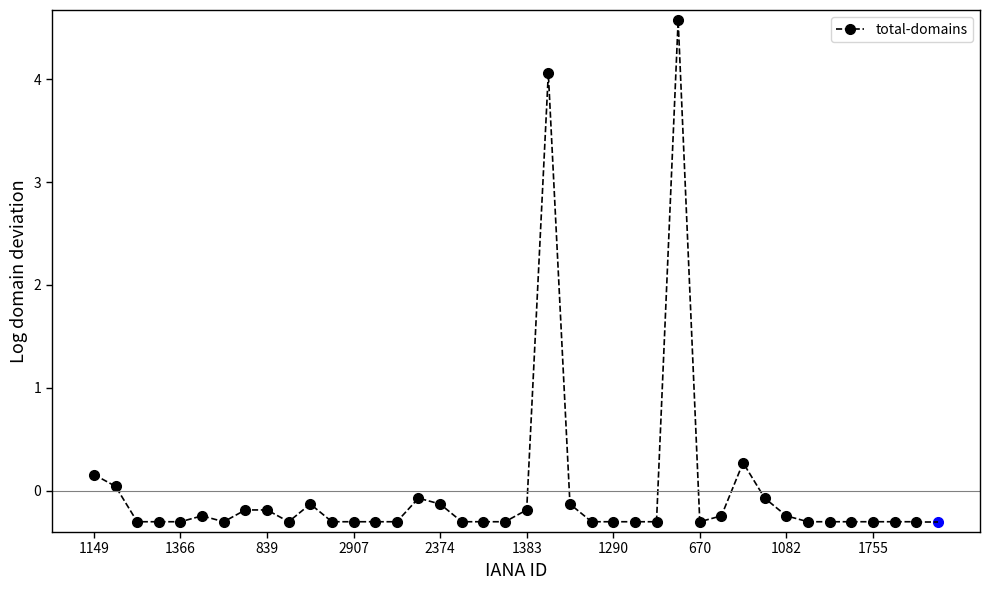

True or false: there are more than 2 points higher than both neighbors.

True